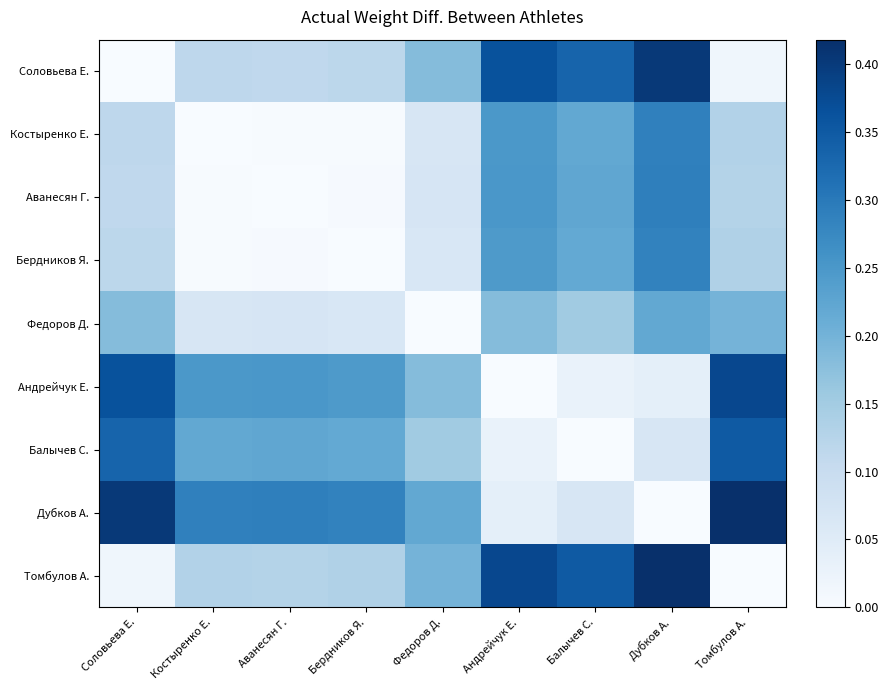

At which category is the sum across all series the highest?

Дубков А.